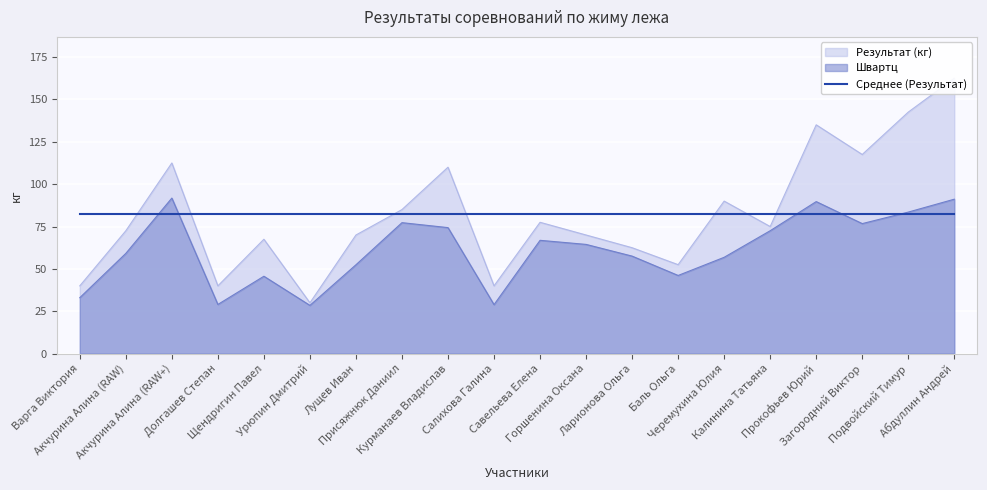

At which label does Результат (кг) reach its peak?

Абдуллин Андрей